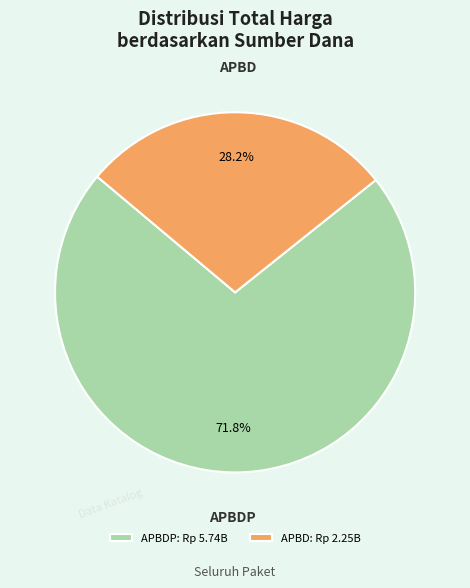

Combined, do APBDP: Rp 5.74B and APBD: Rp 2.25B account for over 50%?

Yes